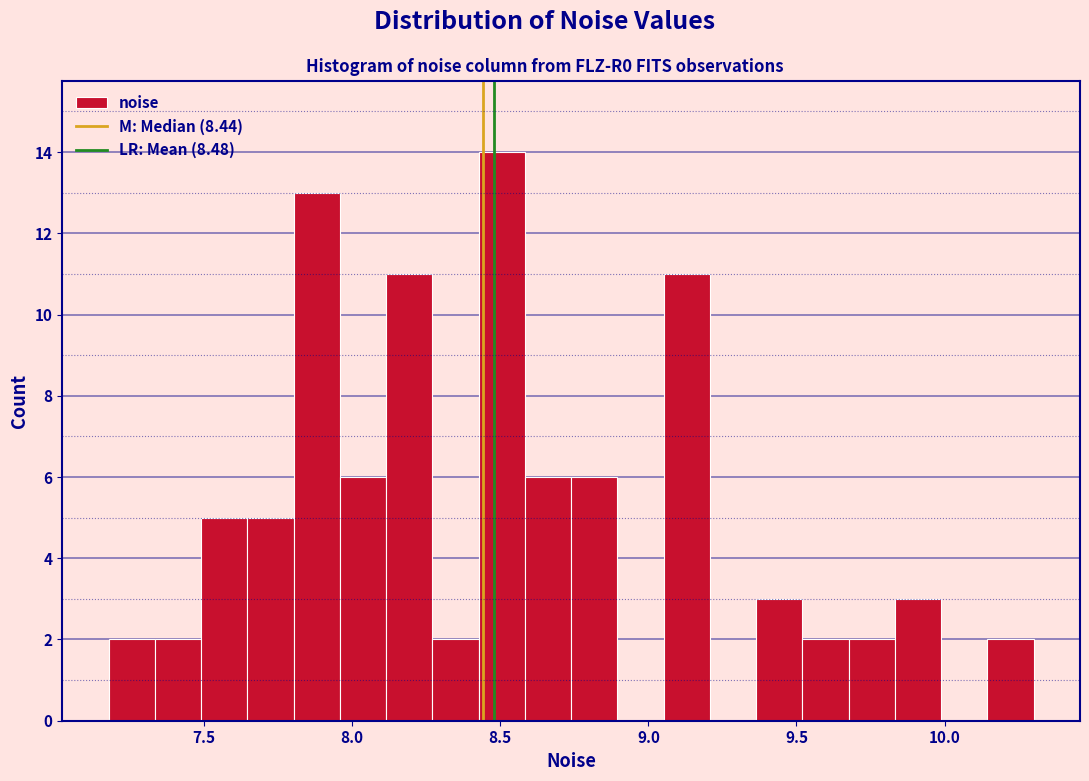

Read against the x-axis, roughly where is the centre of the tallest bar?

8.50